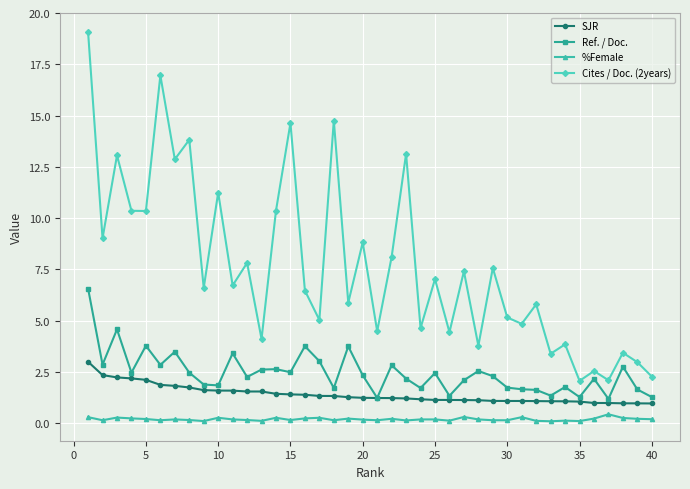

True or false: Cites / Doc. (2years) has more than 0 interior local peaks.

True